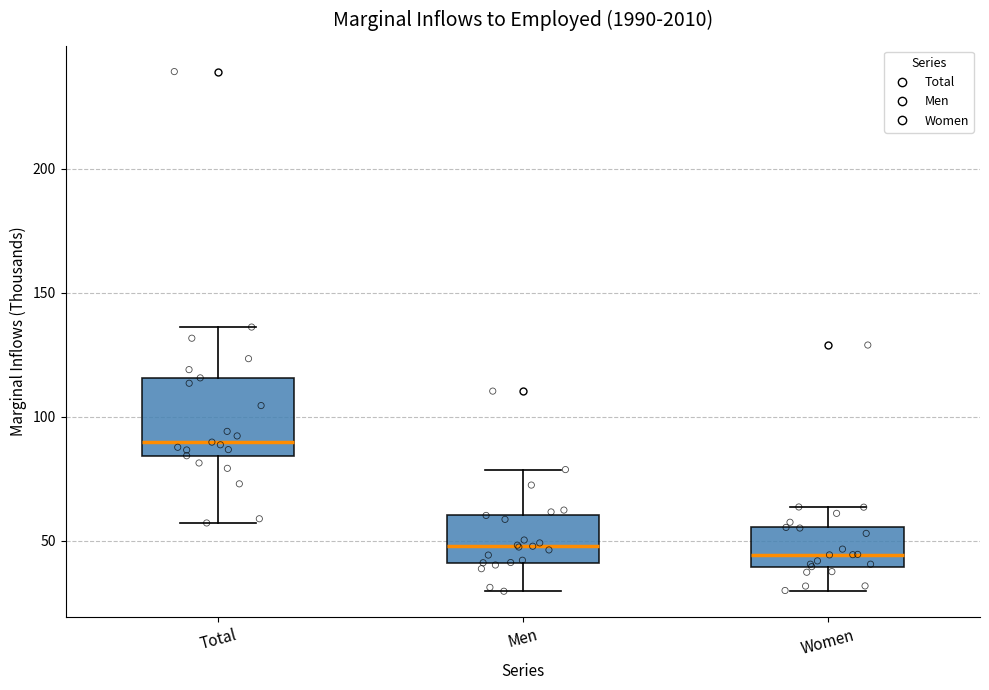

Reading left to right, transcribe this box plot: for each box, give where its median line is, the range the box spans, and where its two whiskers end, as read against the y-axis. The values are not printed on the chart, so give them approximately, as read against the axis.

Total: median 90, box 85 to 115, whiskers 55 to 135
Men: median 50, box 40 to 60, whiskers 30 to 80
Women: median 45, box 40 to 55, whiskers 30 to 65